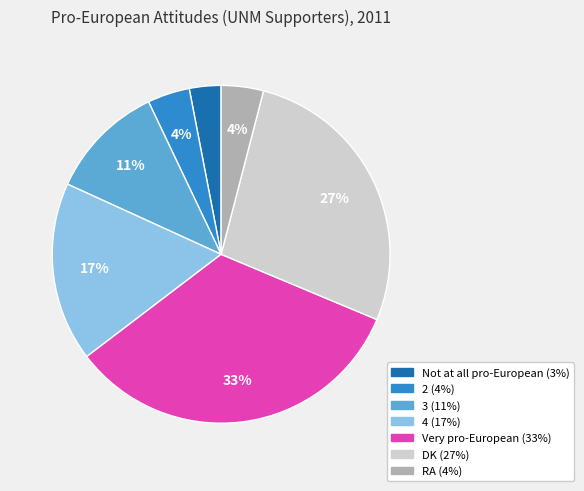

Is it true that 4 is 6% of the pie?

False